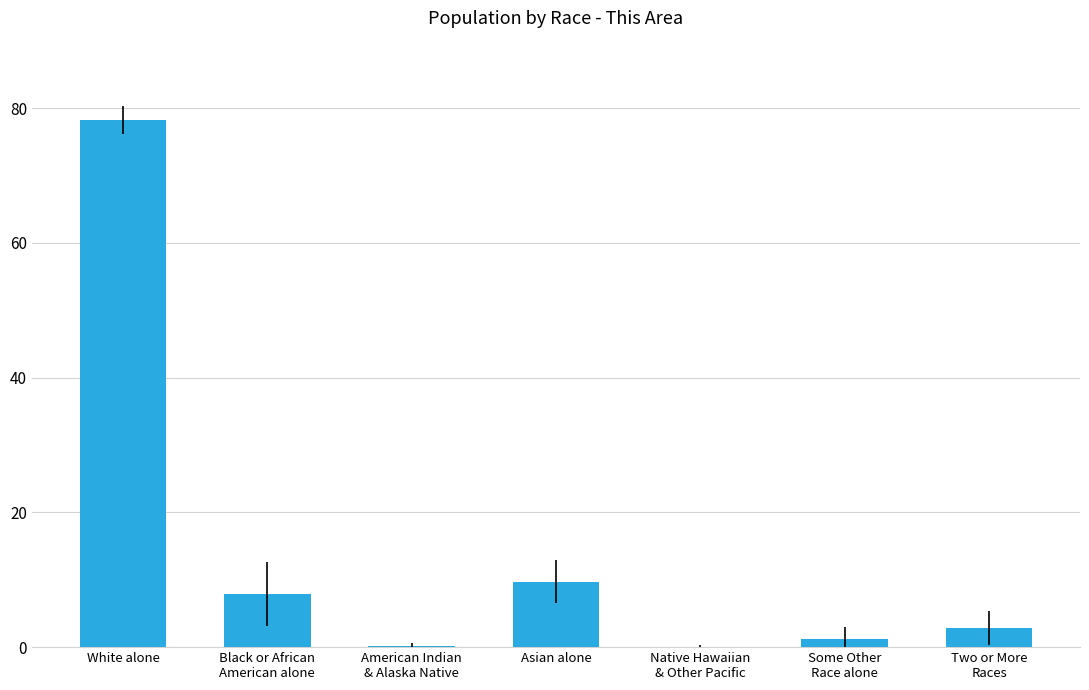

What is the change in value from Black or African
American alone to Some Other
Race alone?

-6.7